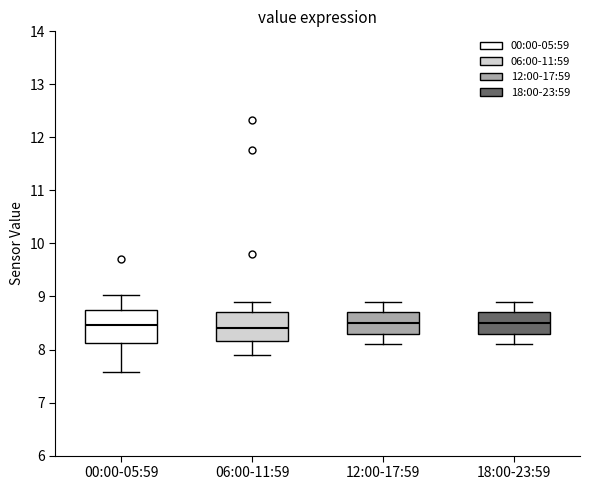

Where does the upper whisker of the box for 12:00-17:59 end on the y-axis? The values are not printed on the chart, so give them approximately, as read against the axis.

8.9